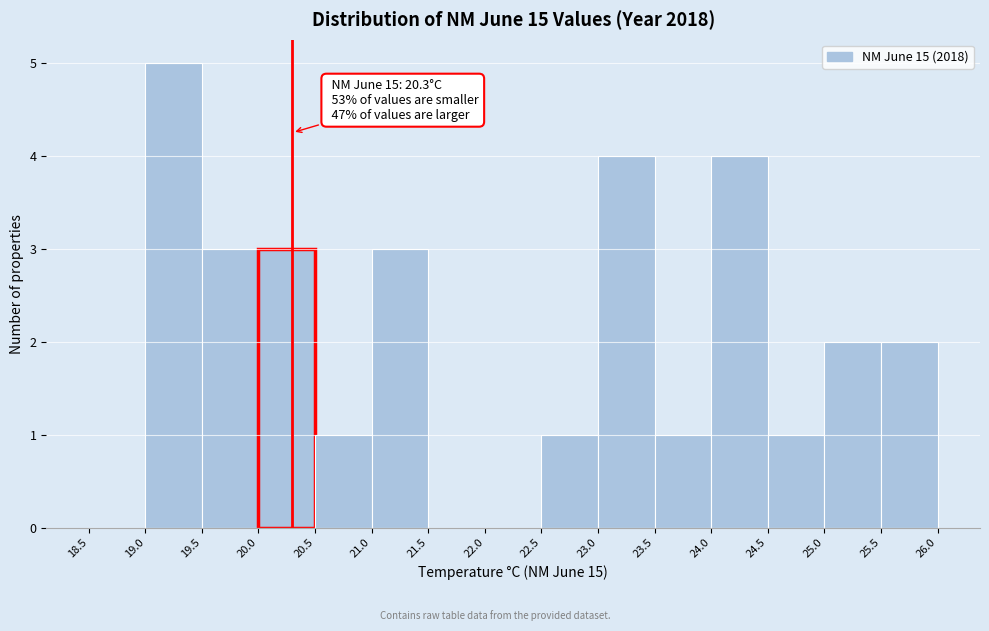

Over which range of the x-axis is the bar tallest?

19.0 to 19.5